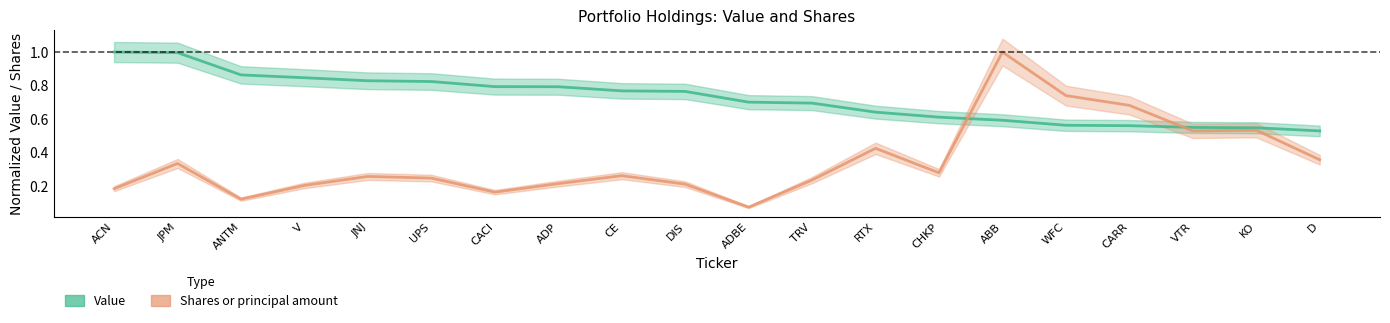

What is the sum of all Value values?

14.5